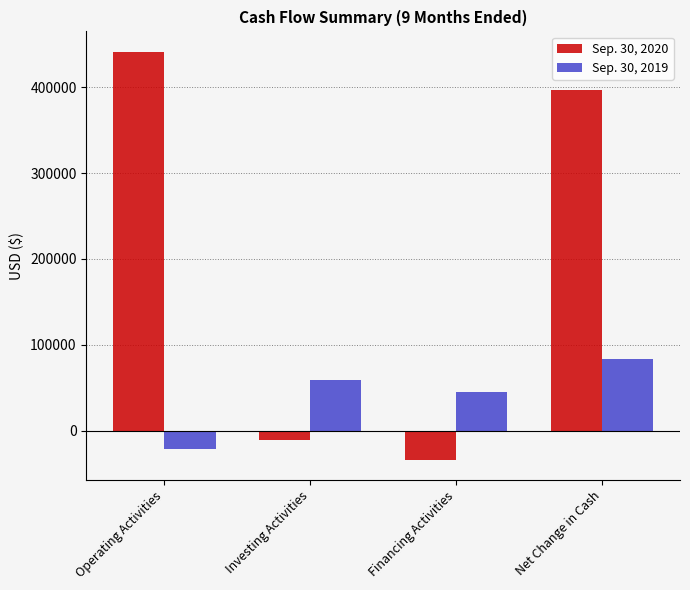

Reading left to right, transcribe all the data shown in this chart.

Sep. 30, 2020: Operating Activities=441506	Investing Activities=-10833	Financing Activities=-33935	Net Change in Cash=396739
Sep. 30, 2019: Operating Activities=-20972	Investing Activities=58603	Financing Activities=45496	Net Change in Cash=83127